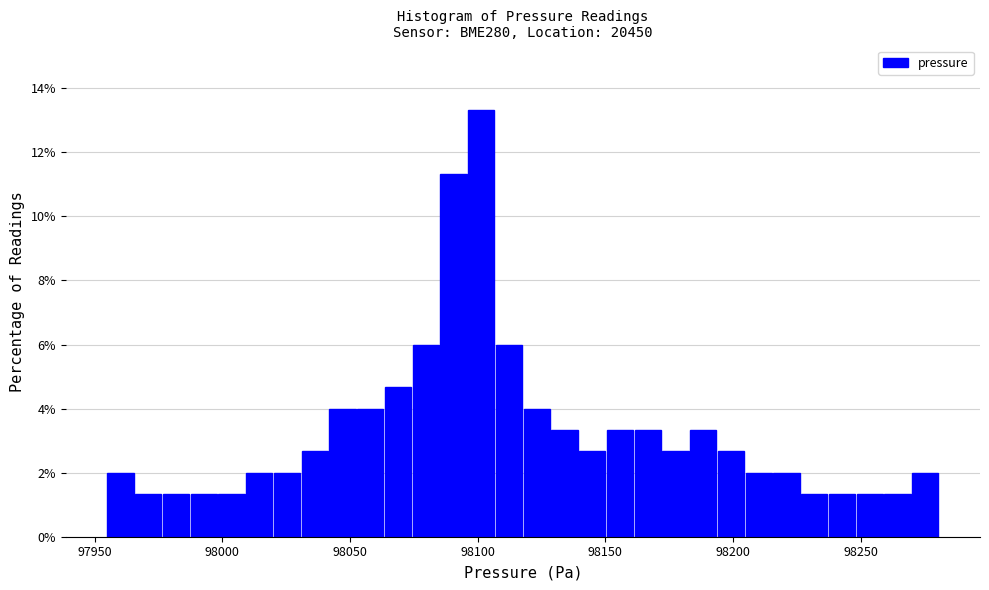

Around what value on the x-axis is the tallest bar? Give the approximate position of its centre, as read against the axis.

98100